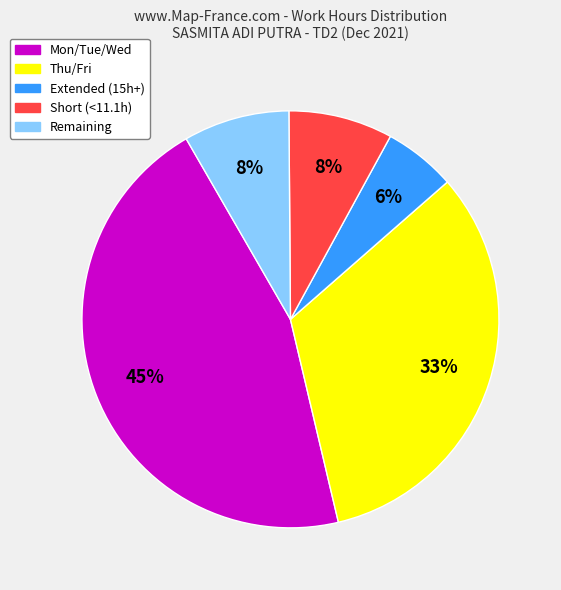

Is there a majority slice in this chart?

No